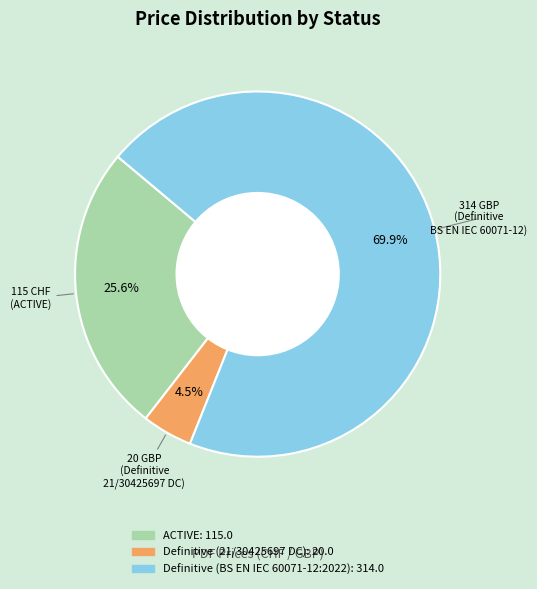

What percentage is NOT represented by Definitive (21/30425697 DC)?

95.5%